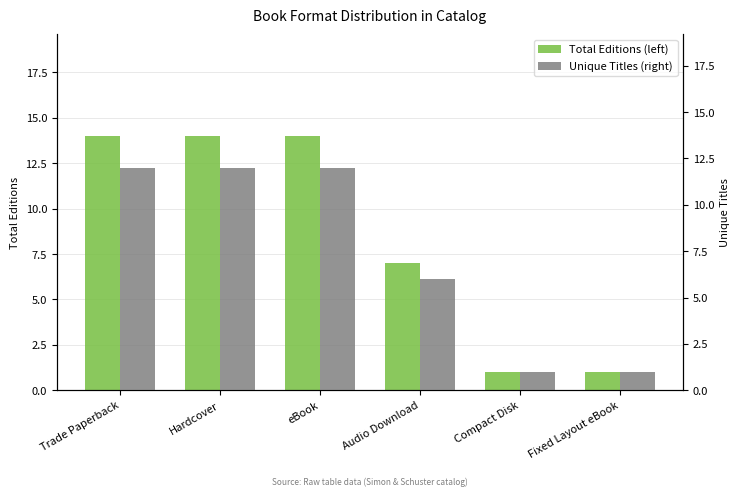

At Hardcover, list the series in order from largest to smallest.

Total Editions (left), Unique Titles (right)